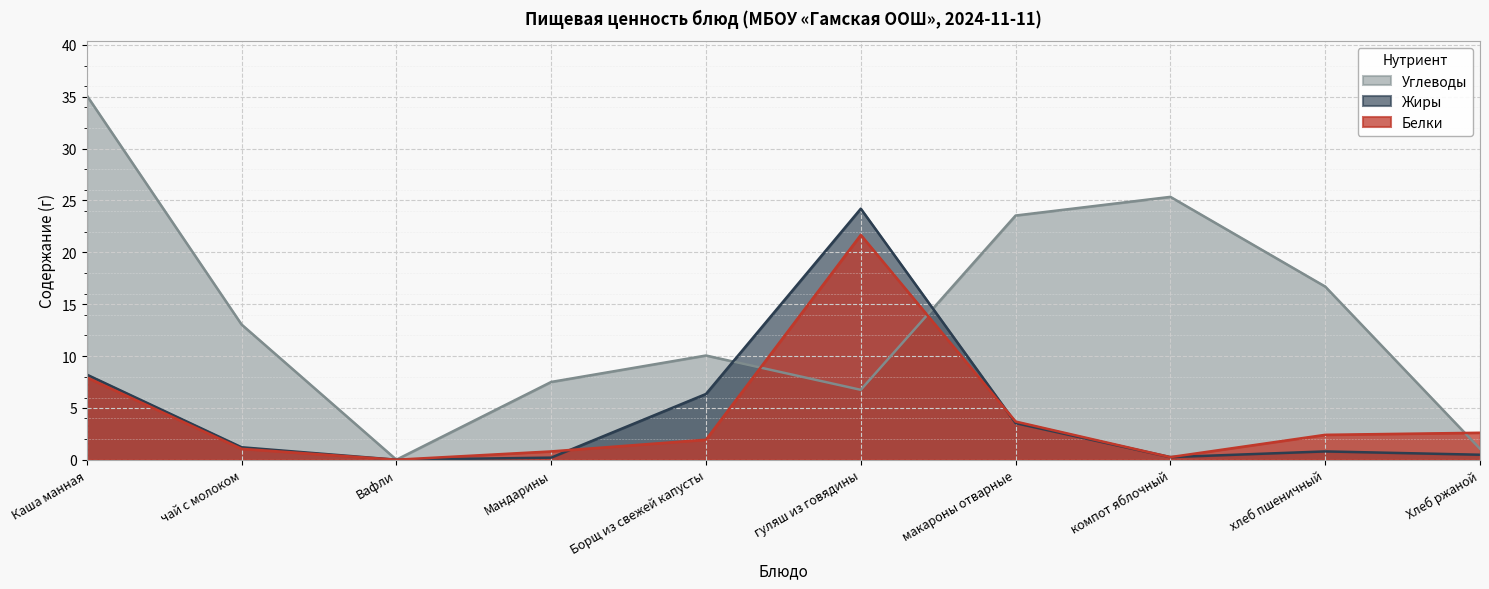

Rank the series at Вафли from highest to lowest value.

Белки, Жиры, Углеводы